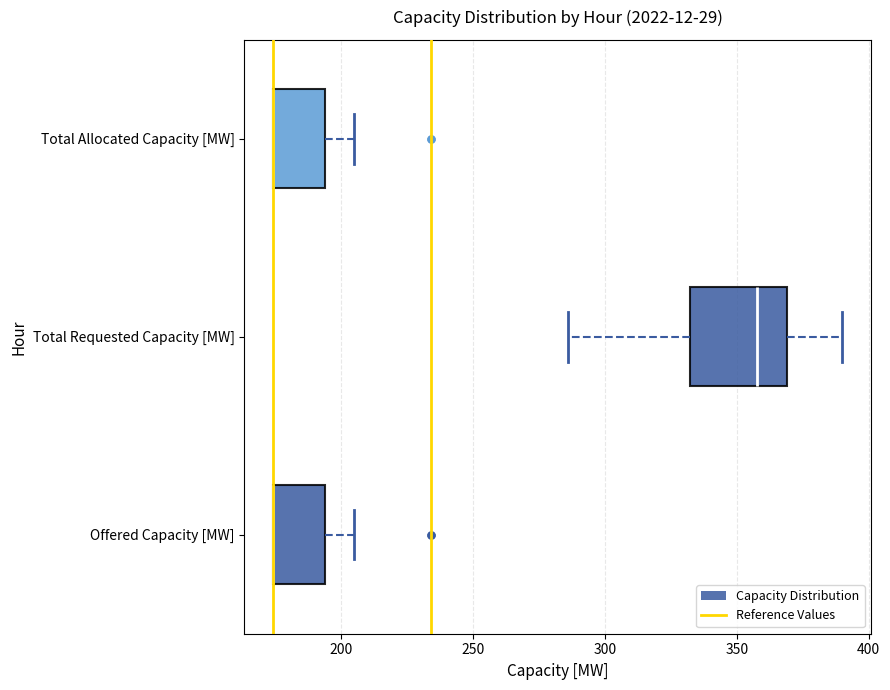

Where does the right whisker of the box for Total Allocated Capacity [MW] end on the x-axis? The values are not printed on the chart, so give them approximately, as read against the axis.

205